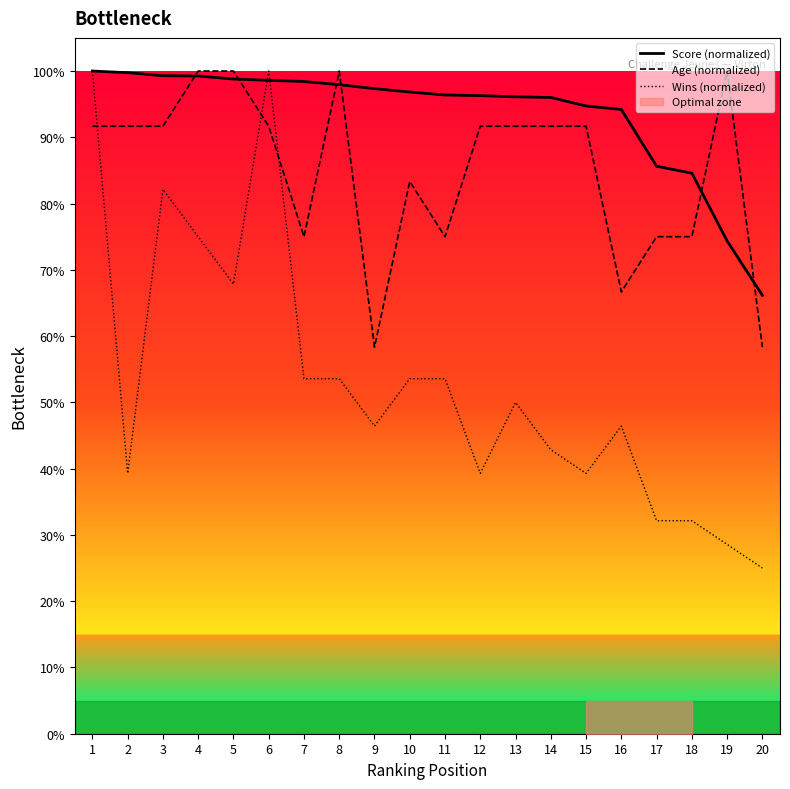

At 2, list the series in order from smallest to largest.

Wins (normalized), Age (normalized), Score (normalized)